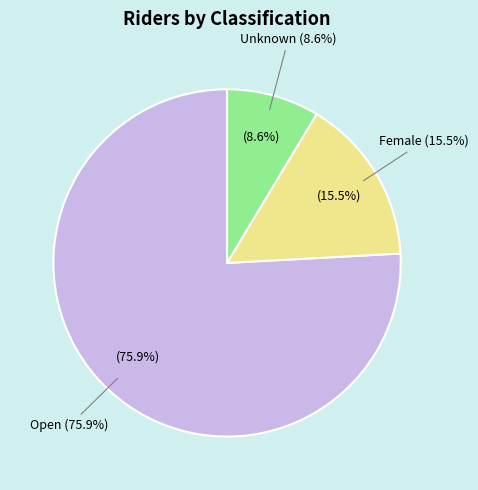

What percentage is NOT represented by Unknown?

91.4%